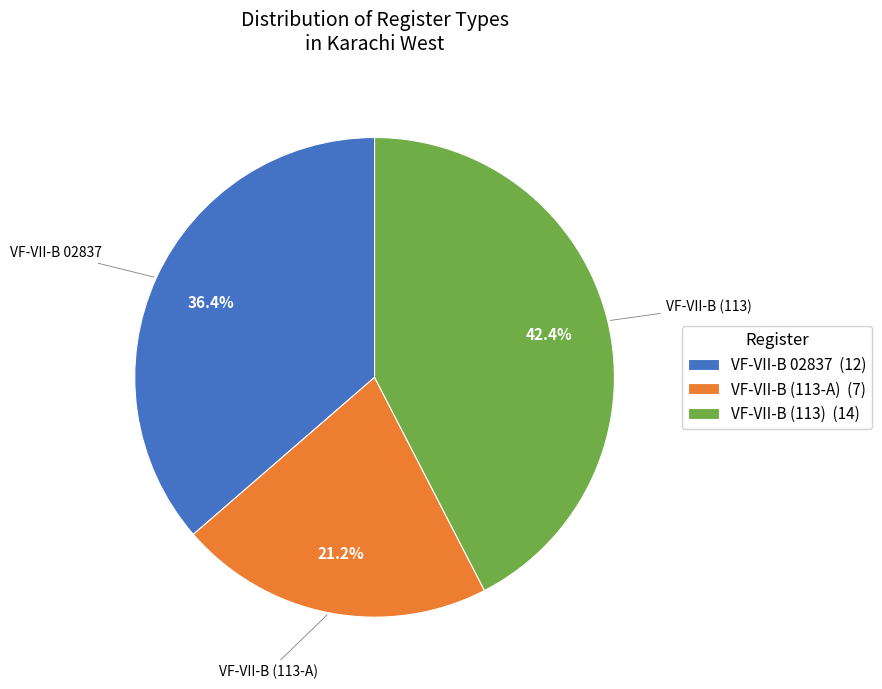

To the nearest percent, what portion does VF-VII-B 02837 represent?

36%